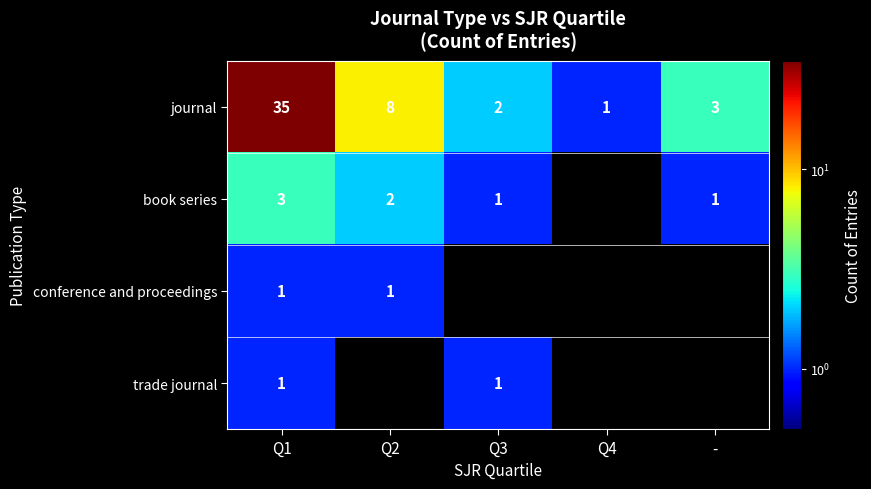

At which category does the chart reach its minimum across all series?

Q4